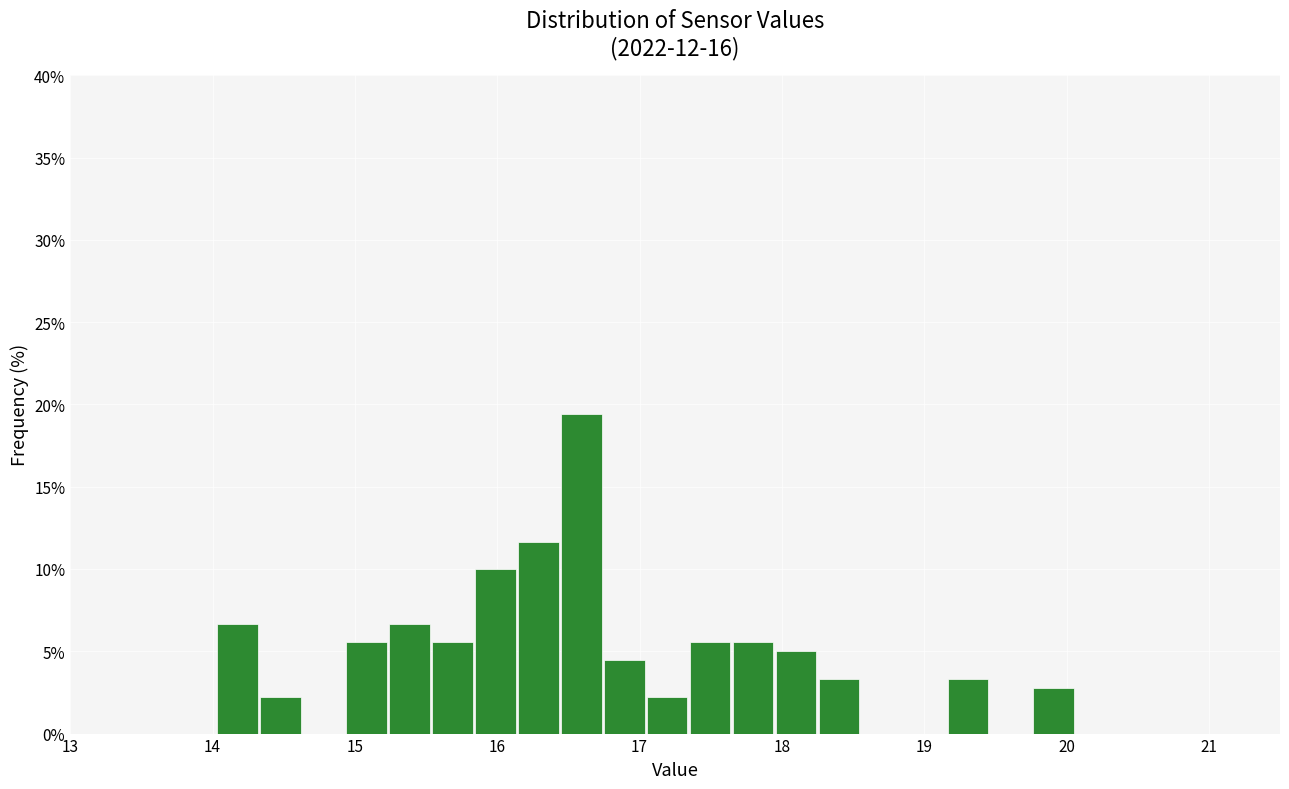

Around what value on the x-axis is the tallest bar? Give the approximate position of its centre, as read against the axis.

16.6